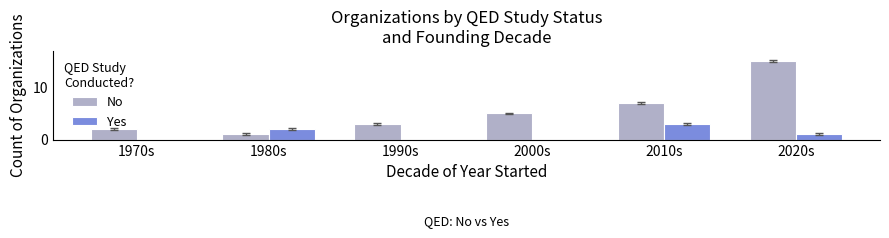

What is the approximate value of Yes at 2010s?

3